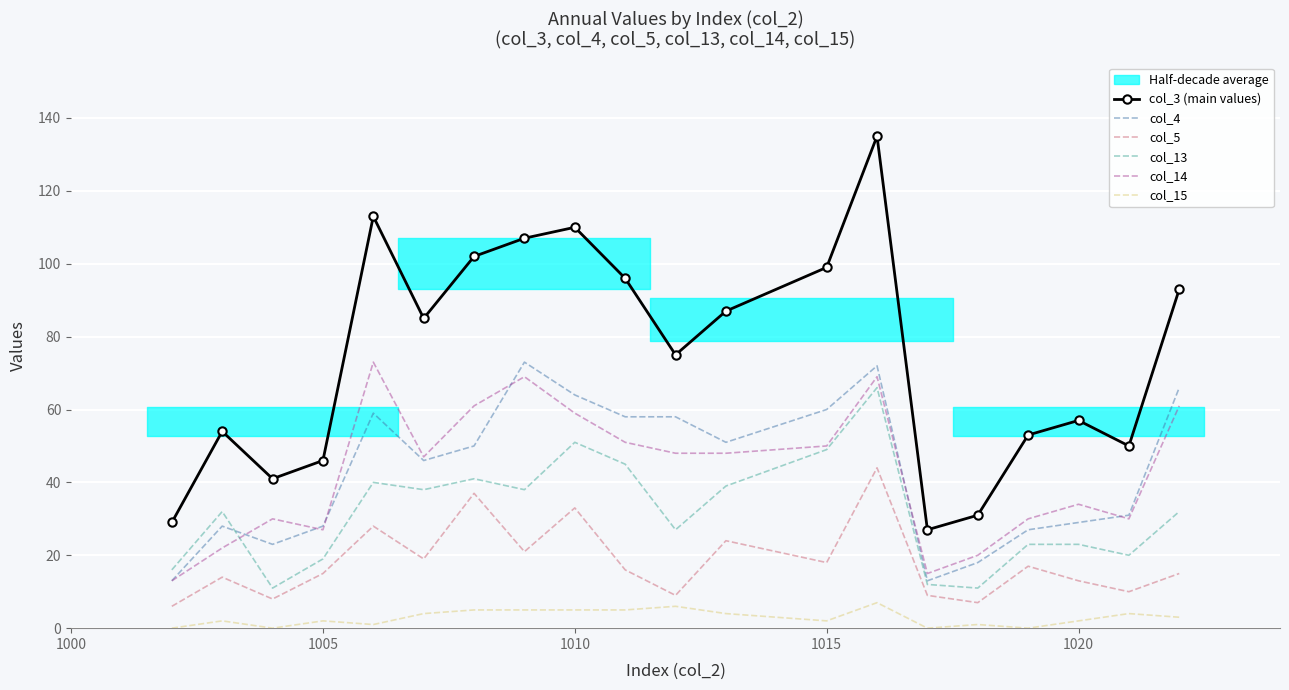

What are all the series names shown in the legend?

col_3 (main values), col_4, col_5, col_13, col_14, col_15